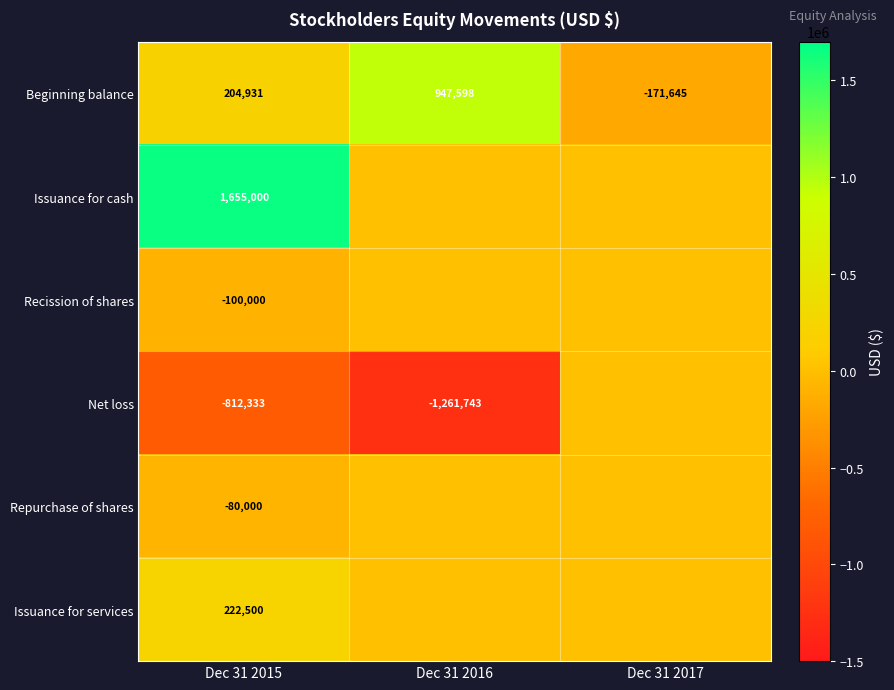

Is the value of Net loss at Dec 31 2016 greater than the value of Repurchase of shares at Dec 31 2015?

No